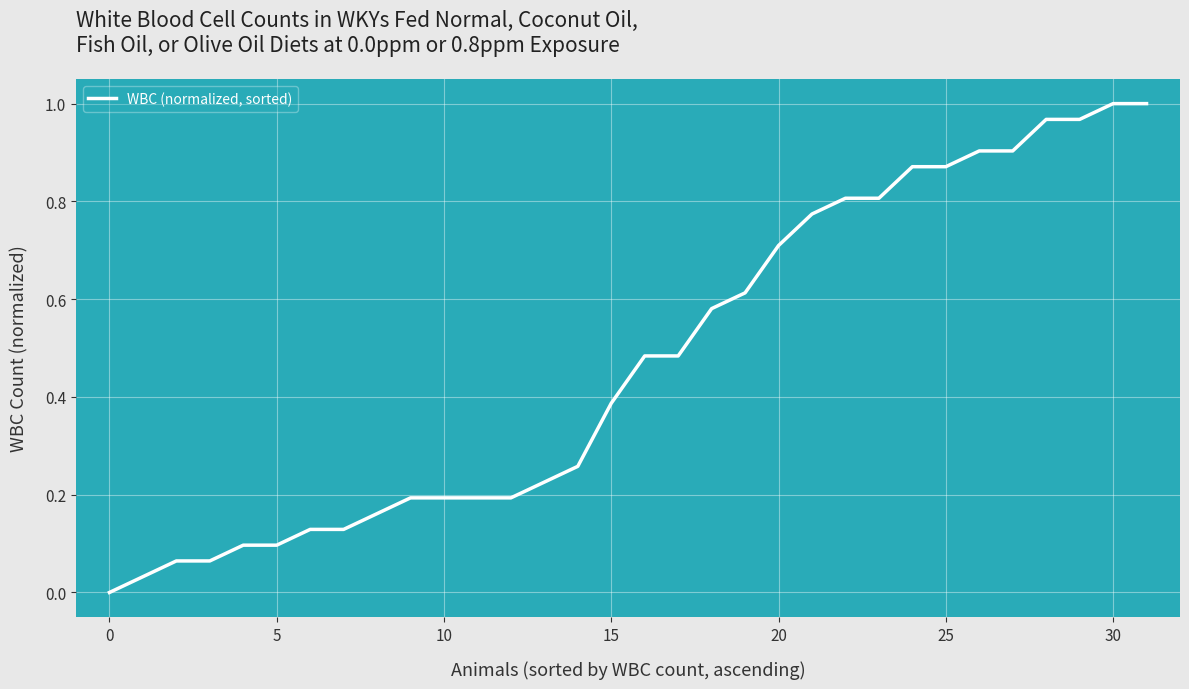

Does the chart display data point markers on the line(s)?

No